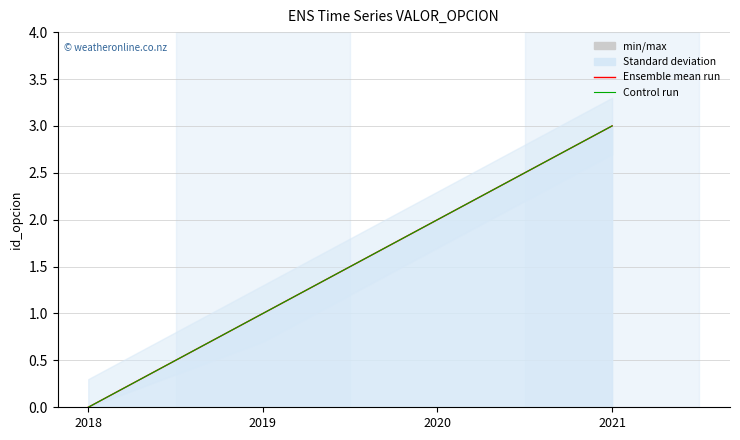

How many lines are shown in the chart?

2